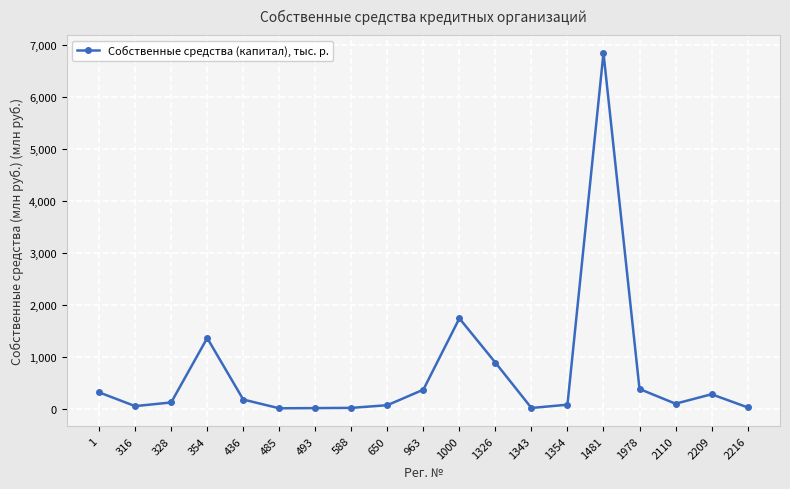

True or false: the data shows 71.2 at 650.

True